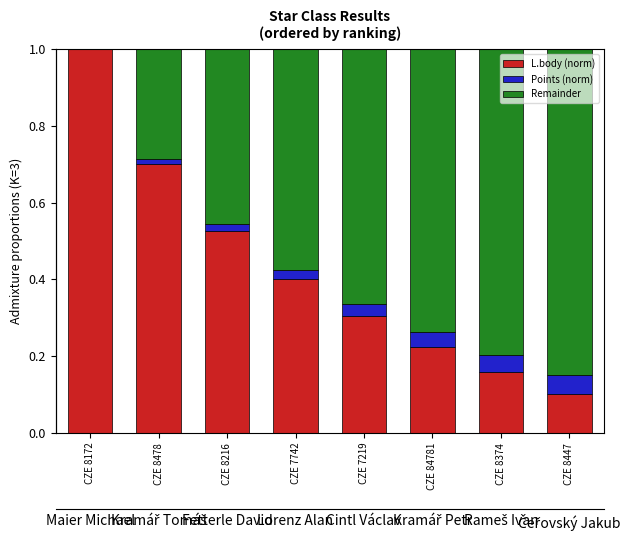

How many values in the Remainder series exceed 0?

7